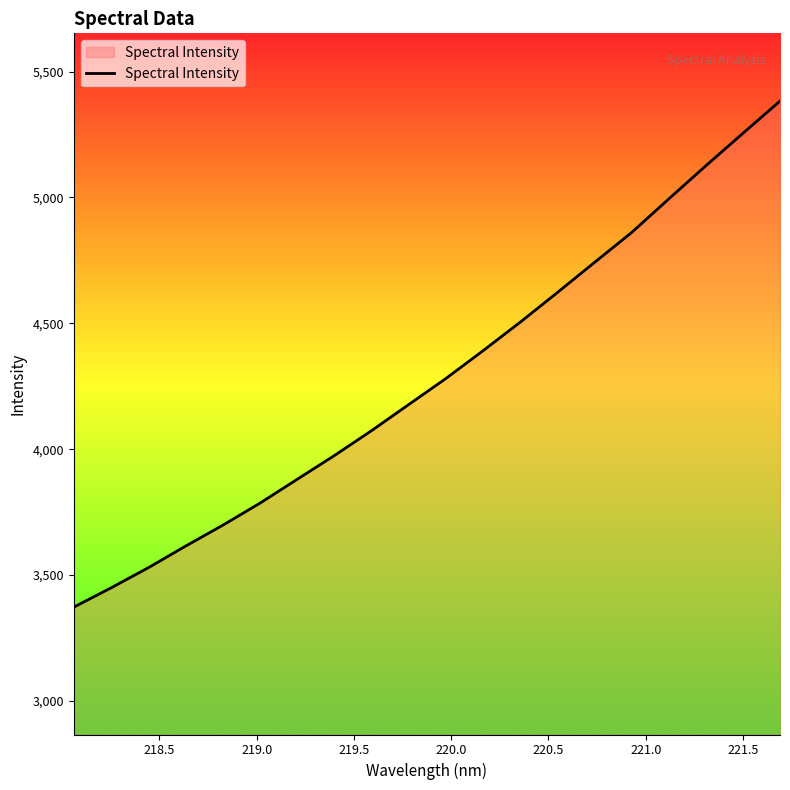

What is the difference between the maximum and minimum values?

2010.1